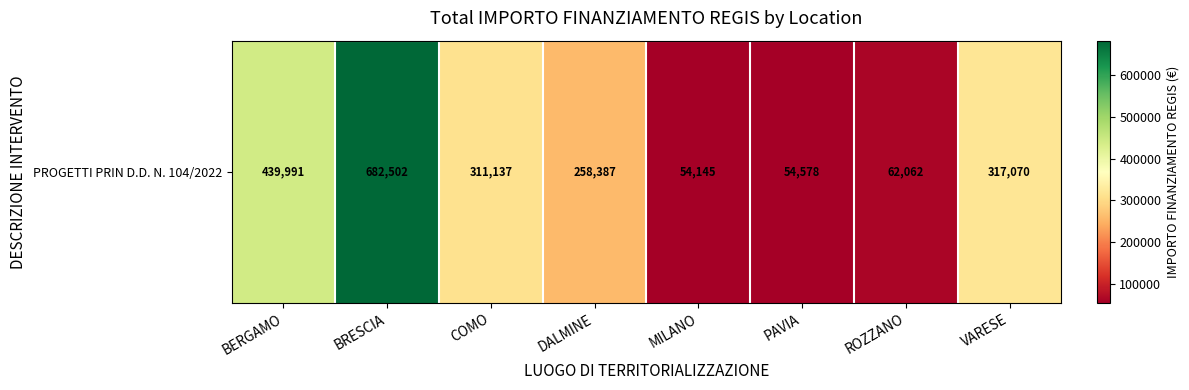

List the labels in order of value, smallest first.

MILANO, PAVIA, ROZZANO, DALMINE, COMO, VARESE, BERGAMO, BRESCIA